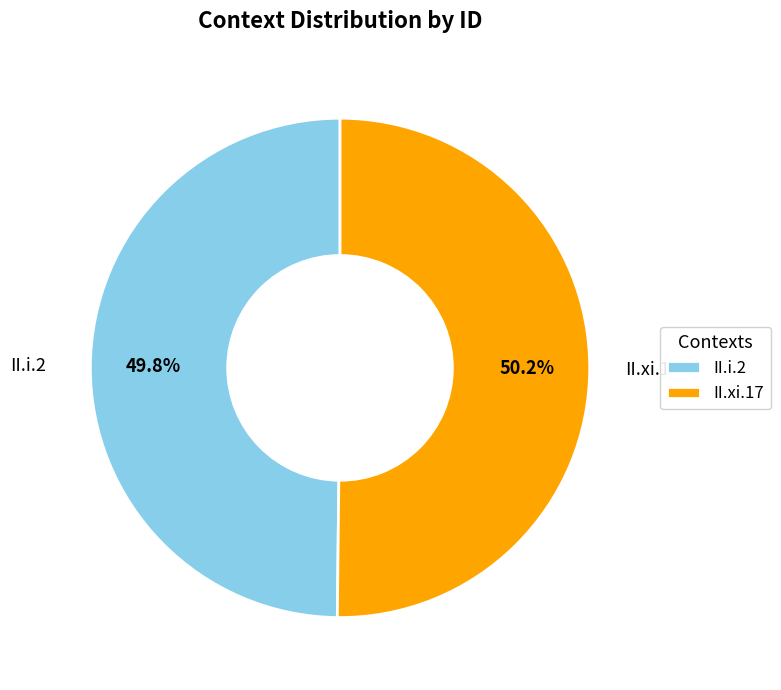

How much of the chart is everything except II.xi.17?

49.8%